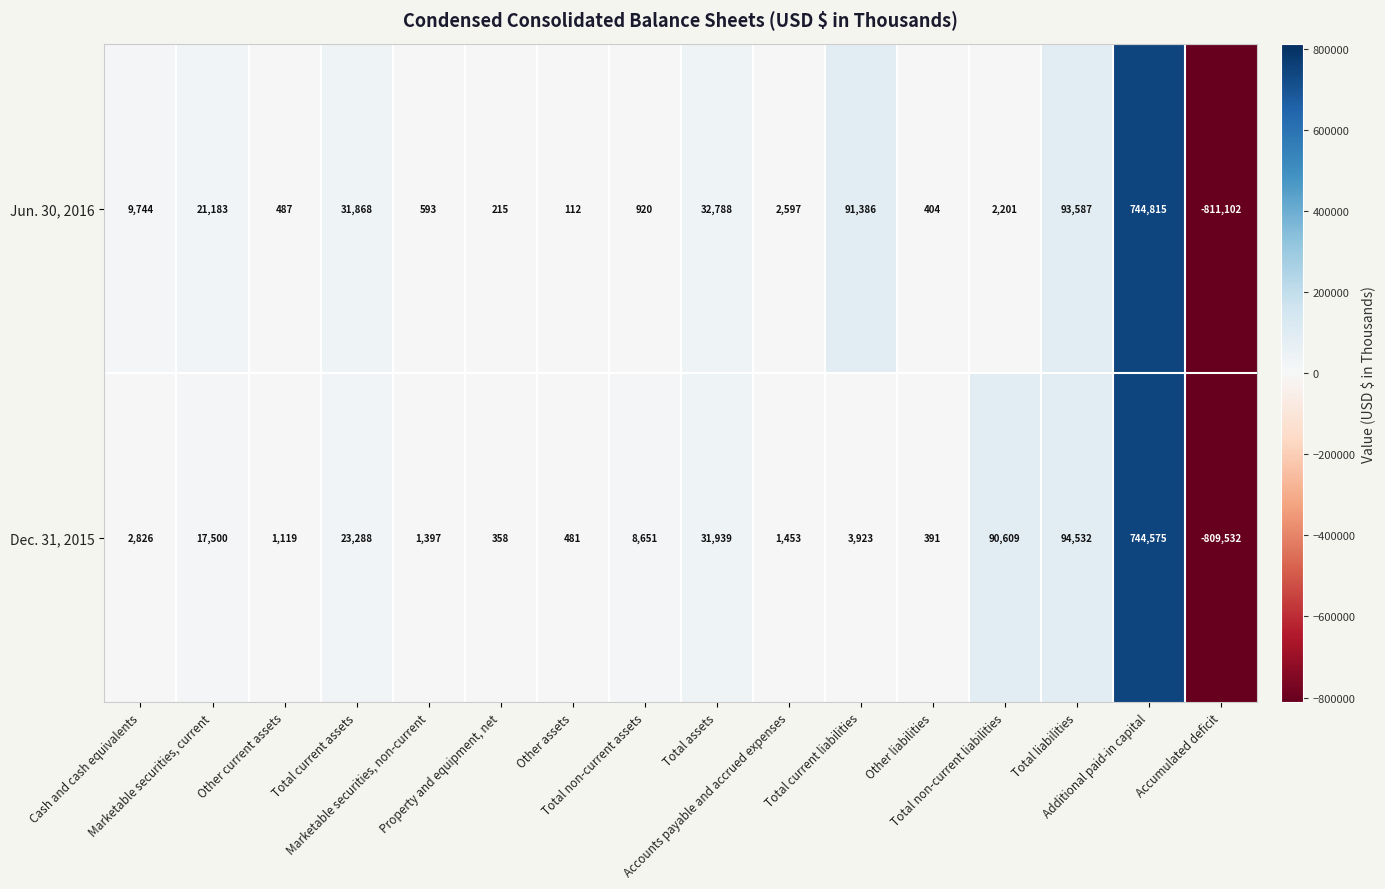

What is the spread (max minus min) of values at Accumulated deficit?

1570